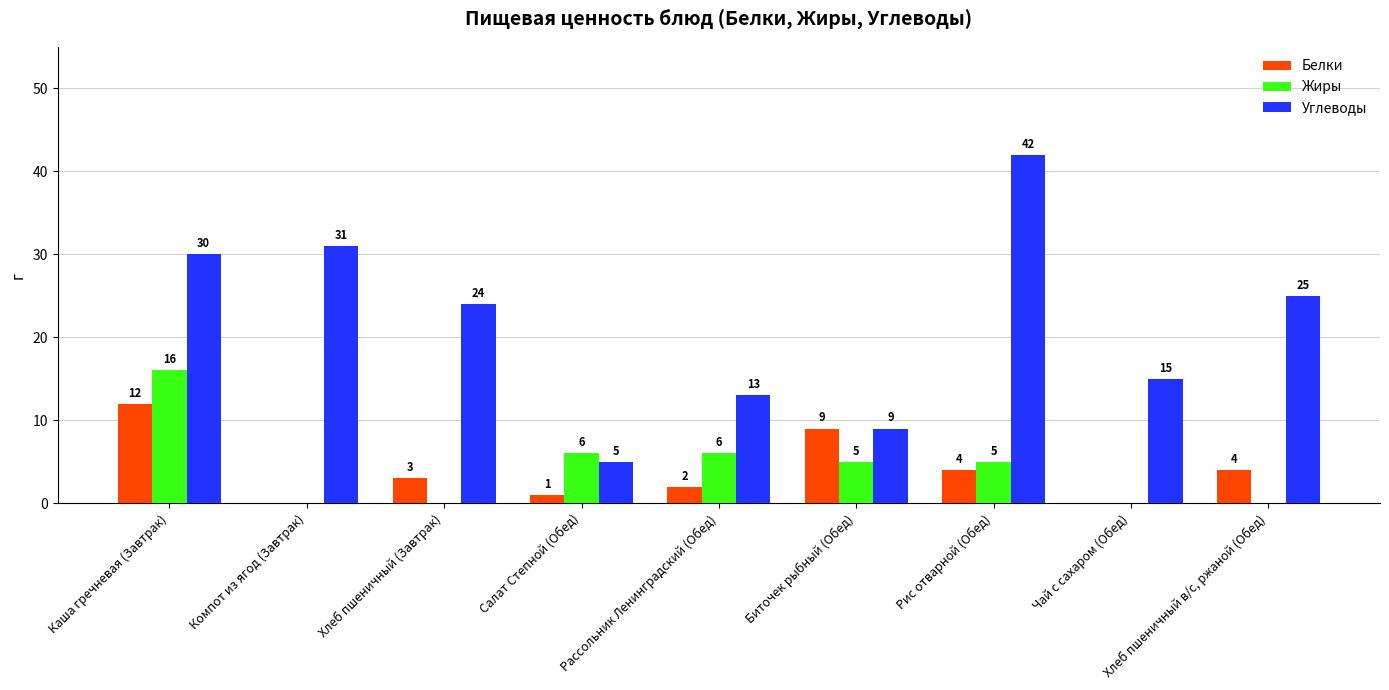

How many categories are shown in the chart?

9